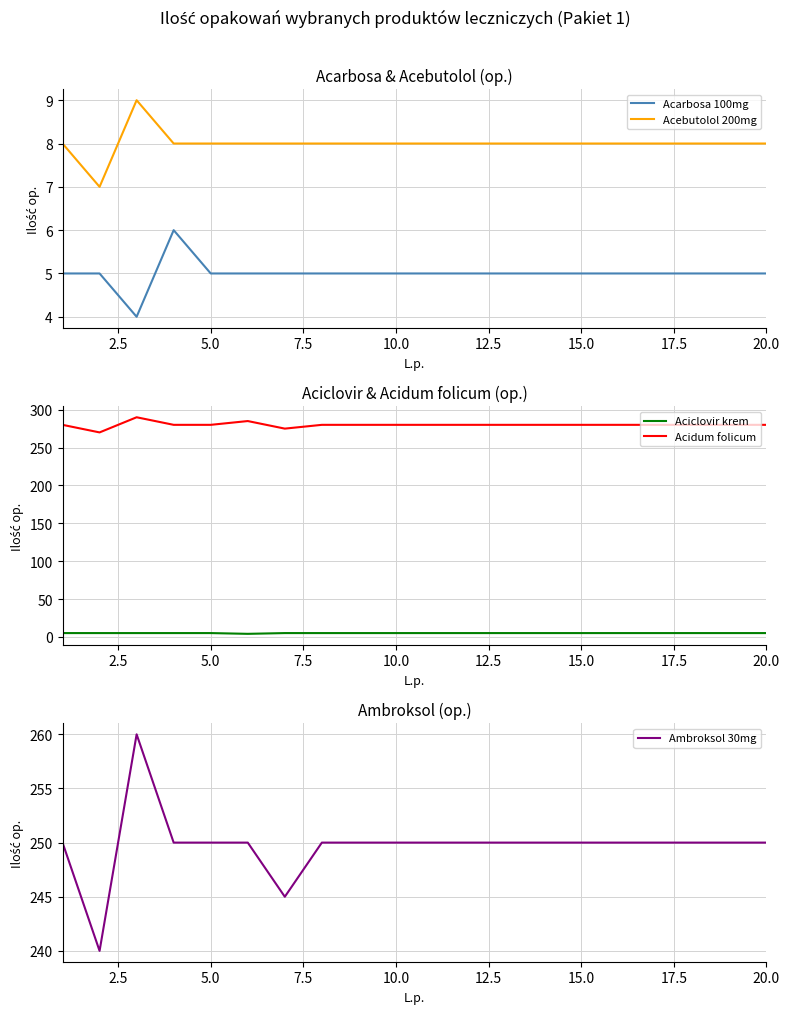

What is the sum of all Acarbosa 100mg values?

100